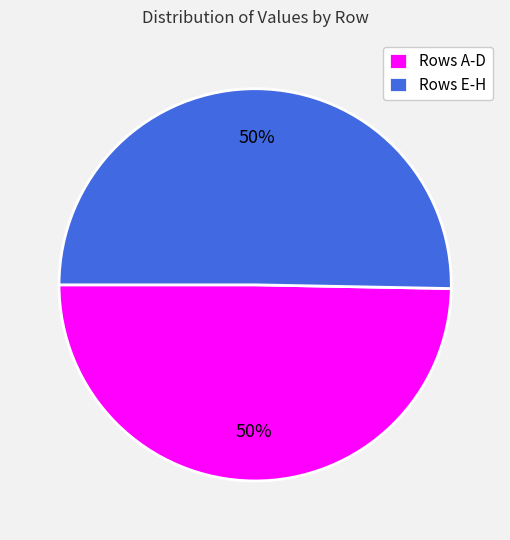

To the nearest percent, what is the combined percentage of Rows A-D and Rows E-H?

100%